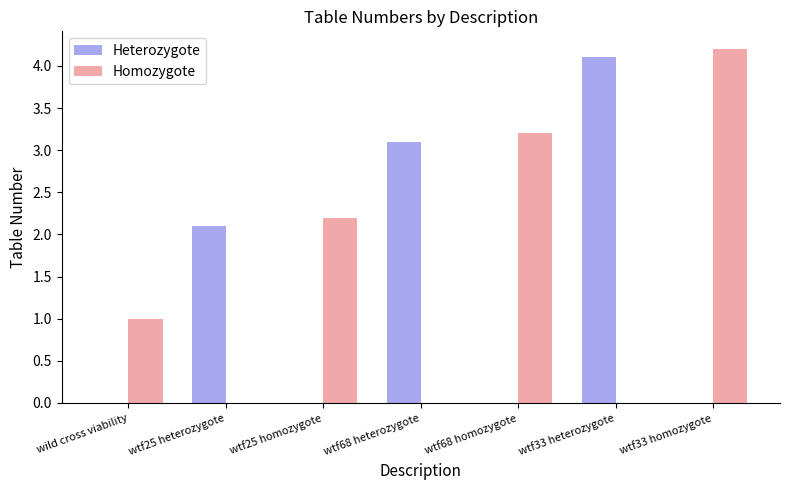

Are the bars horizontal?

No